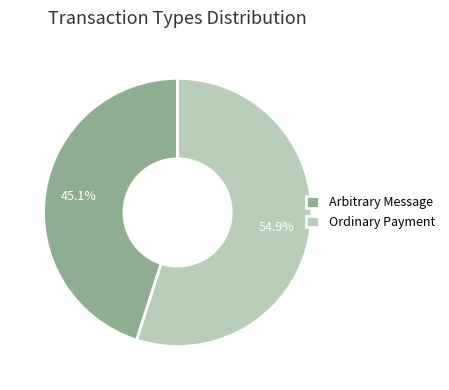

What is the majority slice?

Ordinary Payment